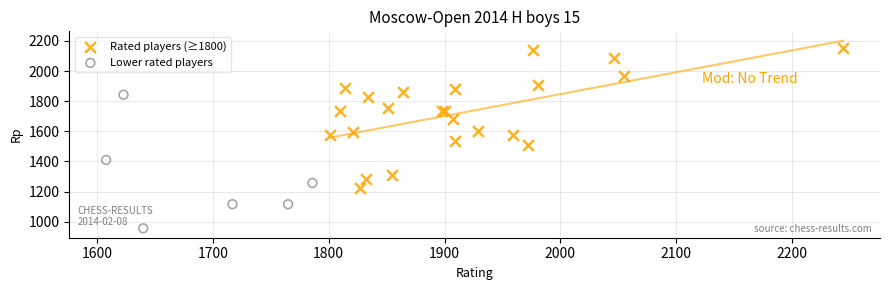

Which series reaches the minimum Y coordinate?

Lower rated players